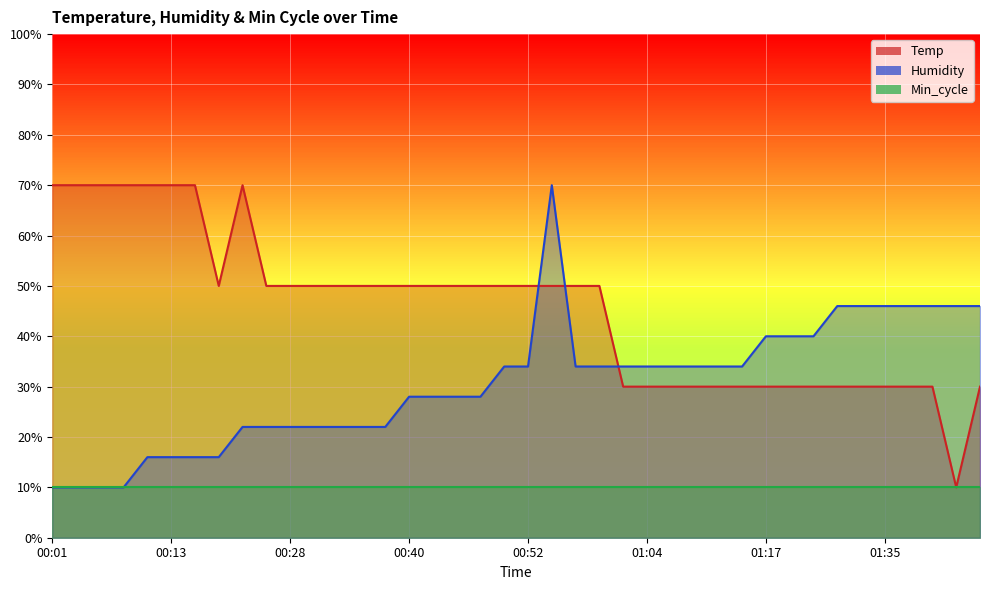

What is the sum of the Temp values at 00:57 and 01:12?

80.0